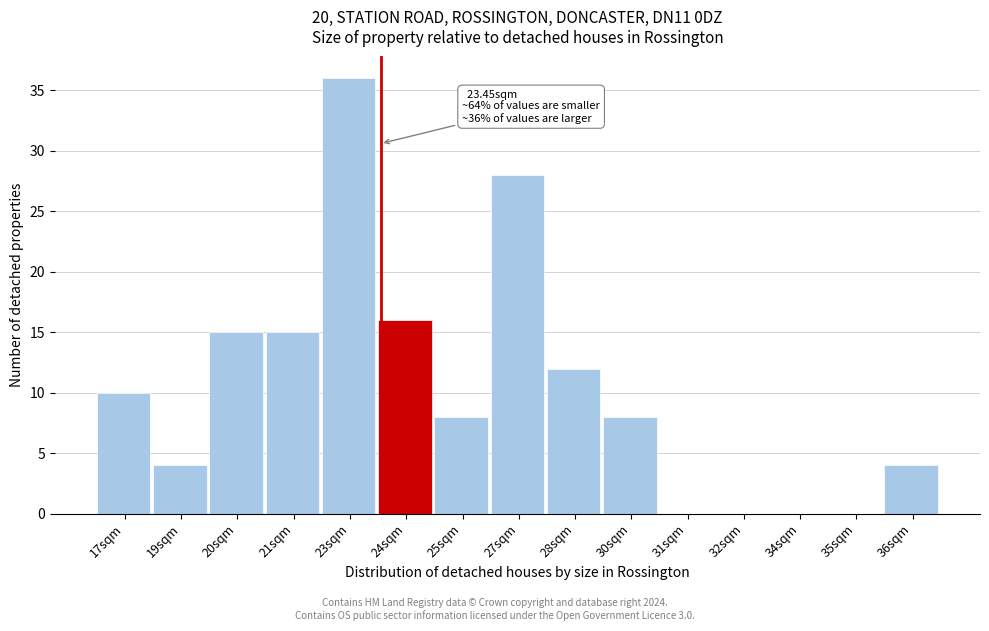

Reading left to right, list all the values displayed in this chart.

17sqm=10	19sqm=4	20sqm=15	21sqm=15	23sqm=36	24sqm=16	25sqm=8	27sqm=28	28sqm=12	30sqm=8	31sqm=0	32sqm=0	34sqm=0	35sqm=0	36sqm=4